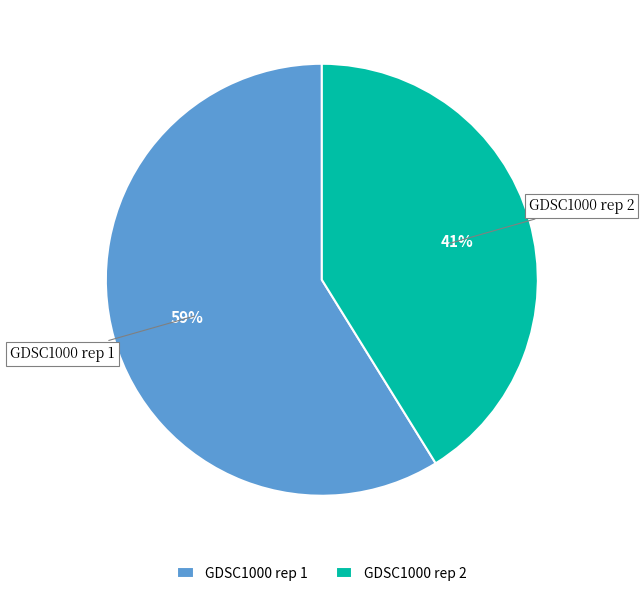

To the nearest percent, what percentage of the pie is GDSC1000 rep 2?

41%